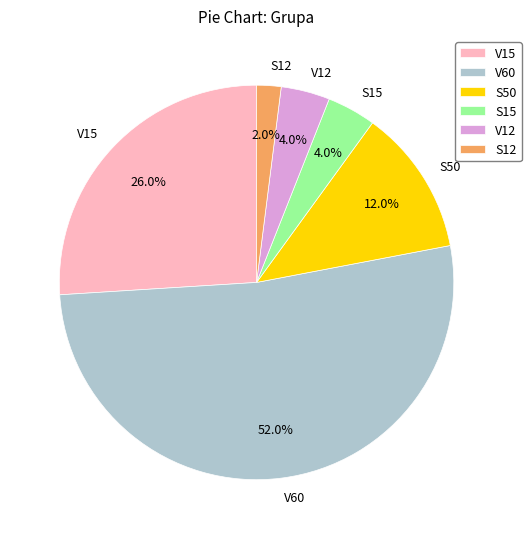

To the nearest percent, what is the difference between the S15 and S12 slice percentages?

2%